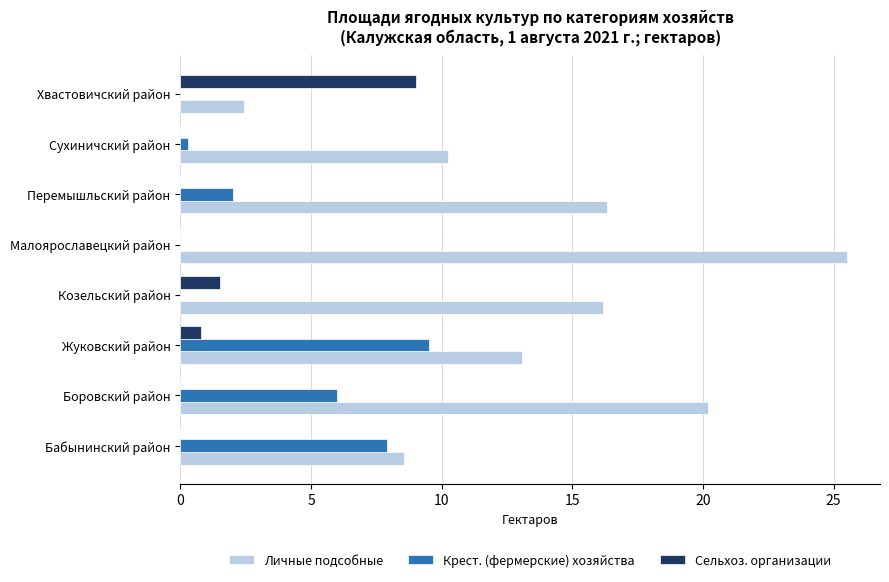

What is the sum of all Сельхоз. организации values?

11.3